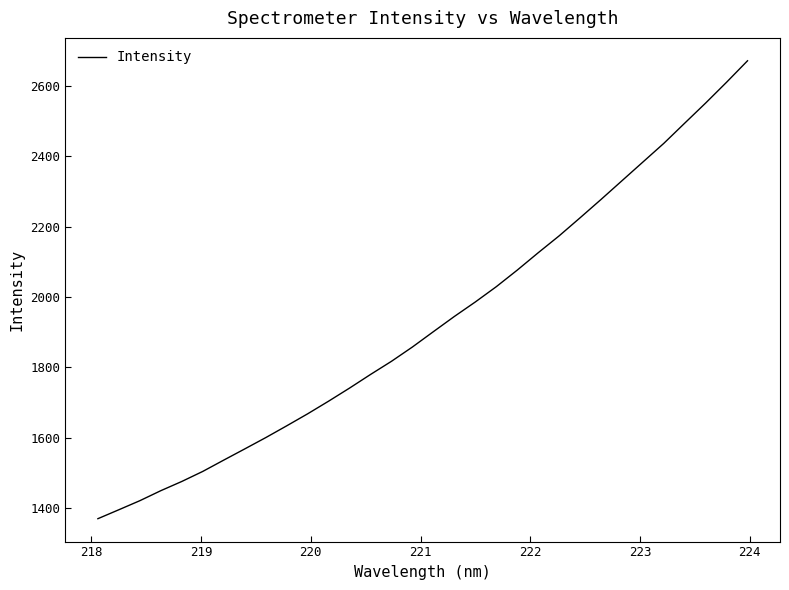

What is the difference between the maximum and minimum values?

1302.1